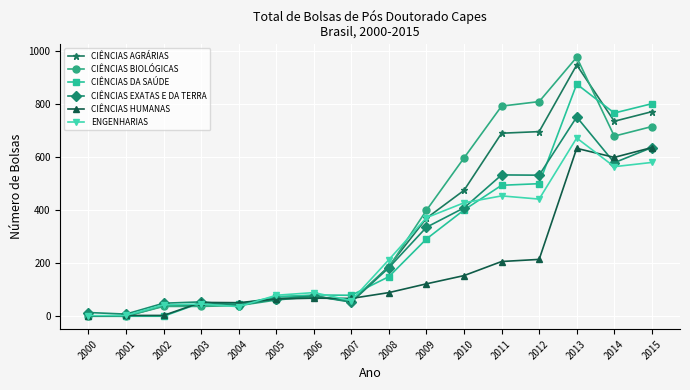

Which series ends up on top after the final intersection of CIÊNCIAS DA SAÚDE and CIÊNCIAS BIOLÓGICAS?

CIÊNCIAS DA SAÚDE